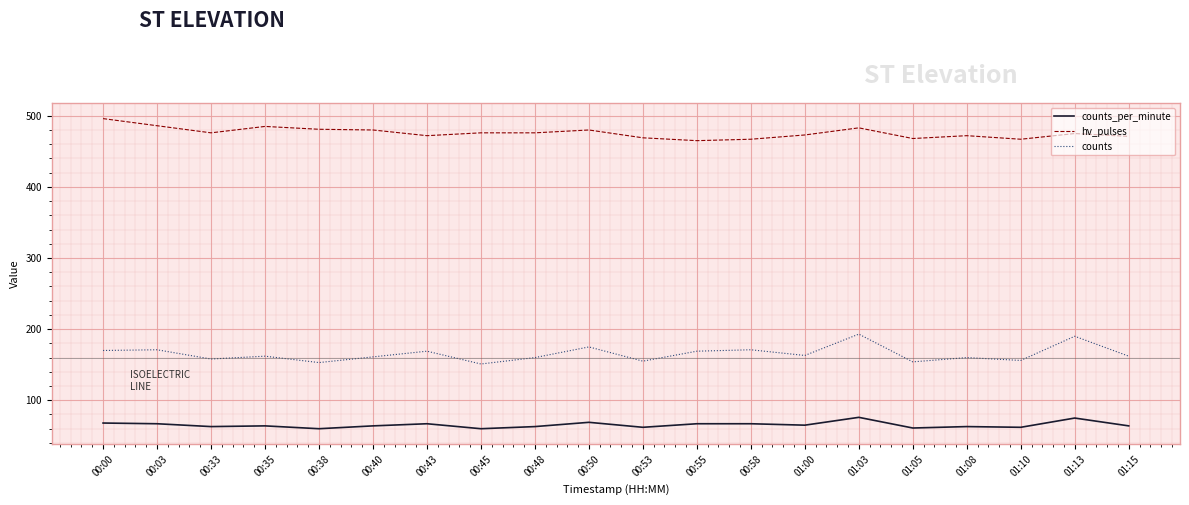

True or false: hv_pulses and counts_per_minute cross at least once.

False